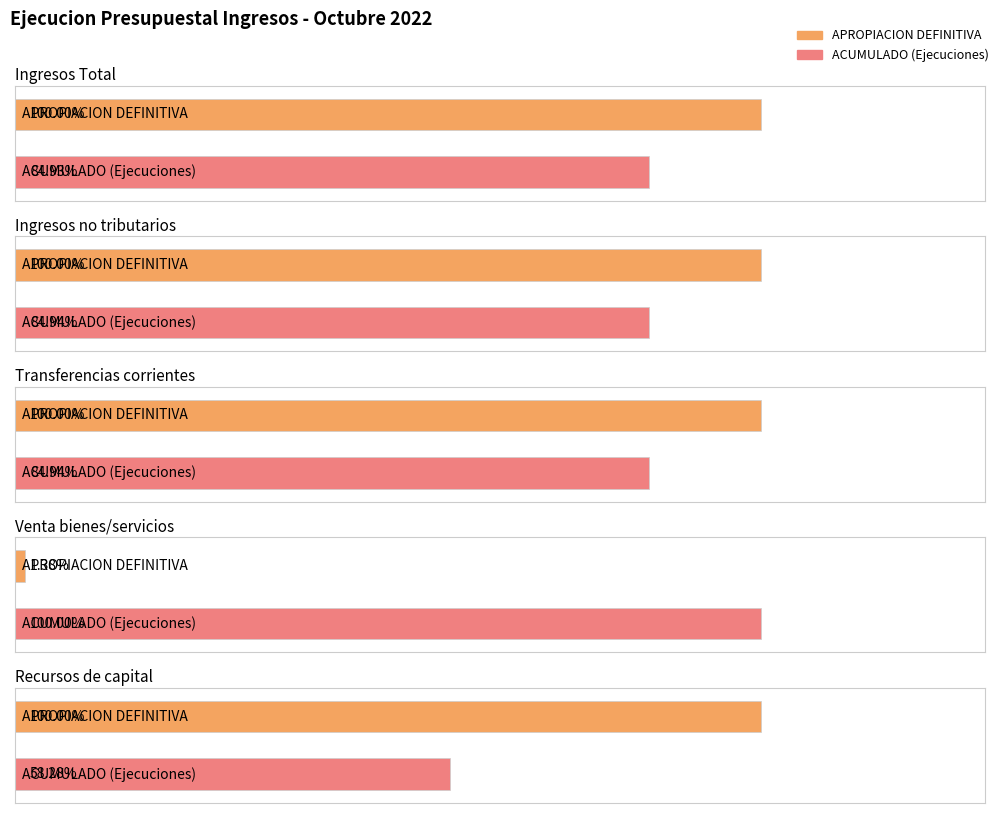

Where is APROPIACION DEFINITIVA nearest to the value 110211123679?

Transferencias corrientes